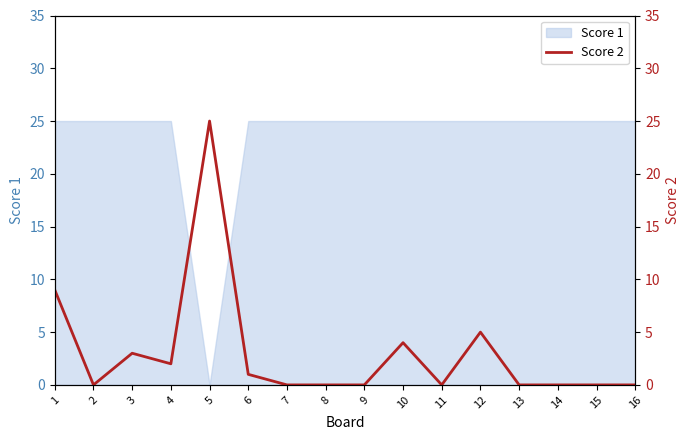

Between 7 and 11, which is larger?

7